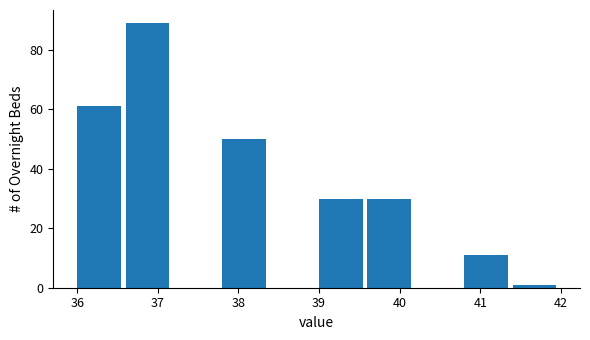

Reading left to right, transcribe this chart: for each bar, give the range it covers on the x-axis and its height. The values are not printed on the chart, so give them approximately, as read against the axis.

36.0 to 36.6: 62
36.6 to 37.2: 90
37.2 to 37.8: 0
37.8 to 38.4: 50
38.4 to 39.0: 0
39.0 to 39.6: 30
39.6 to 40.2: 30
40.2 to 40.8: 0
40.8 to 41.4: 12
41.4 to 42.0: under 2